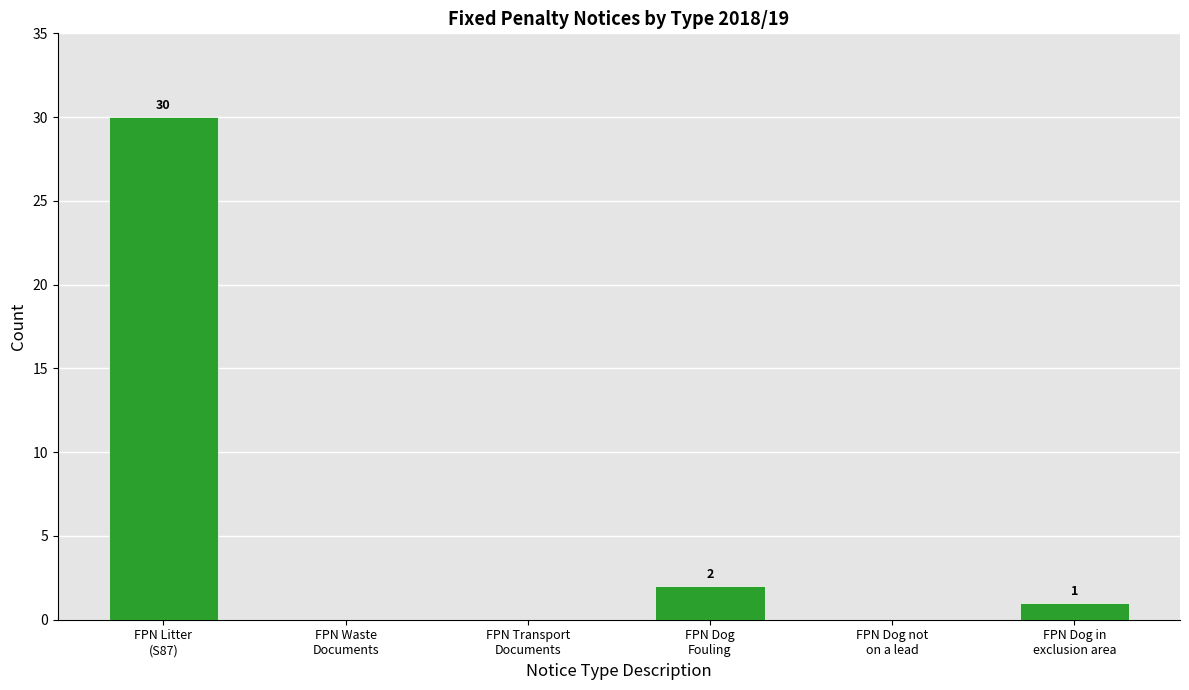

True or false: the data shows 0 at FPN Waste
Documents.

True